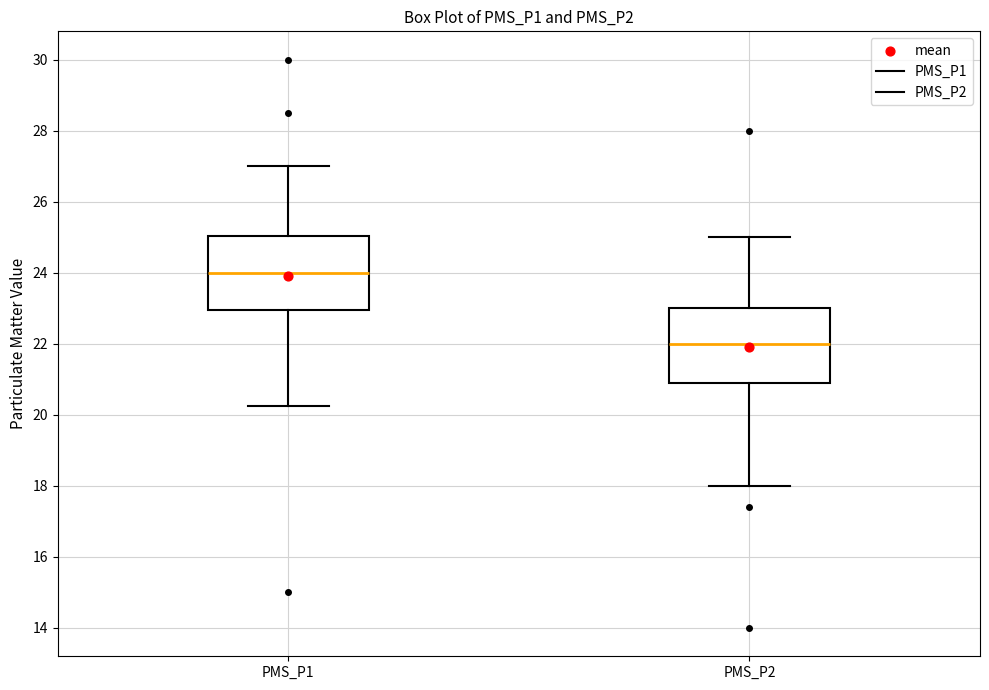

Reading left to right, transcribe this box plot: for each box, give where its median line is, the range the box spans, and where its two whiskers end, as read against the y-axis. The values are not printed on the chart, so give them approximately, as read against the axis.

PMS_P1: median 24.0, box 23.0 to 25.0, whiskers 20.2 to 27.0
PMS_P2: median 22.0, box 21.0 to 23.0, whiskers 18.0 to 25.0